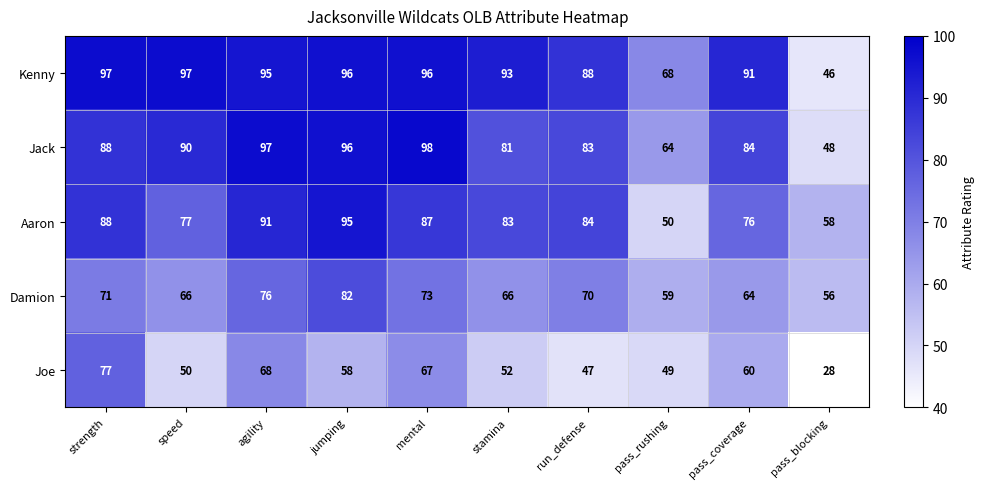

How many distinct data groups are displayed?

5